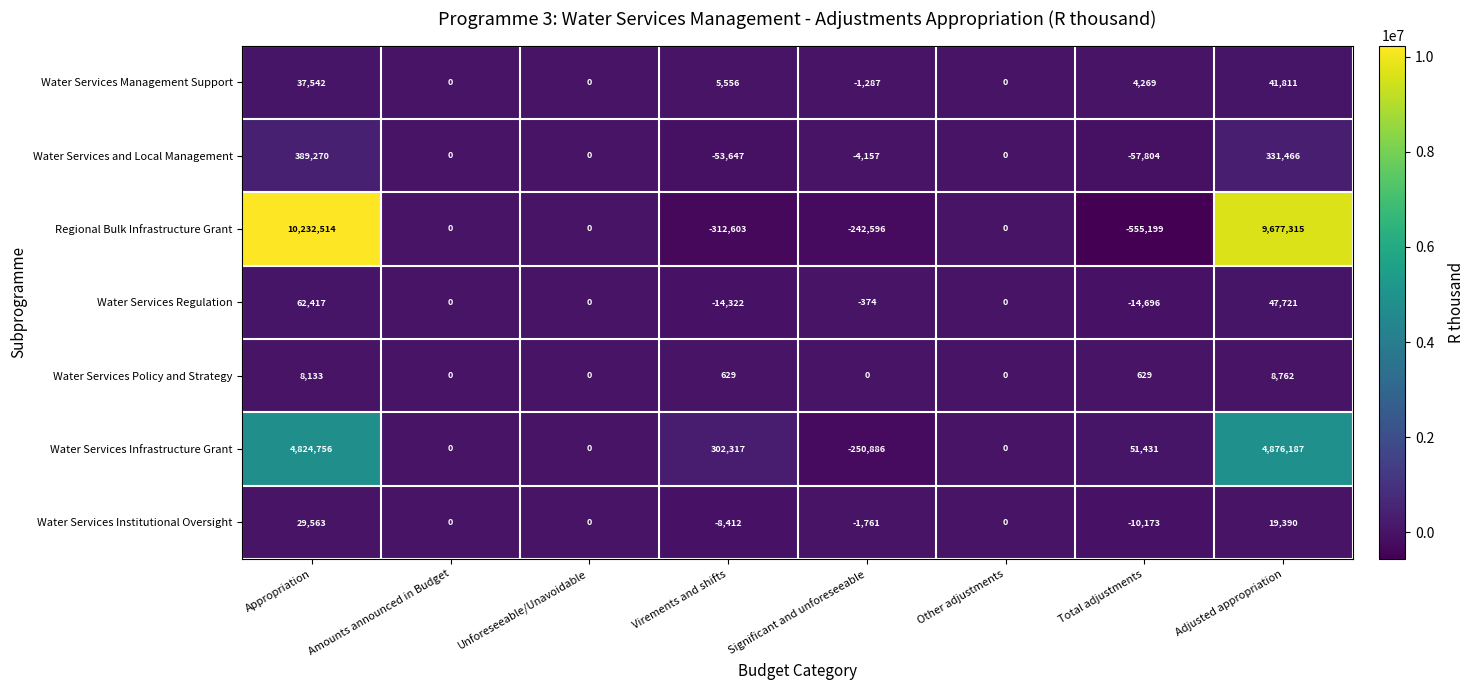

Rank the series by their maximum value, from lowest to highest.

Water Services Policy and Strategy, Water Services Institutional Oversight, Water Services Management Support, Water Services Regulation, Water Services and Local Management, Water Services Infrastructure Grant, Regional Bulk Infrastructure Grant